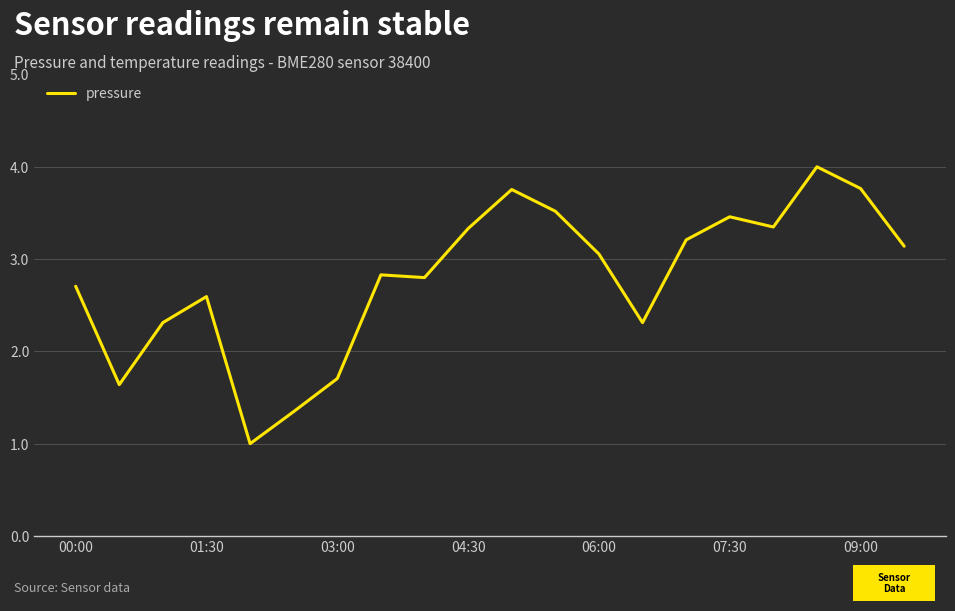

What is the maximum value shown in the chart?

4.0